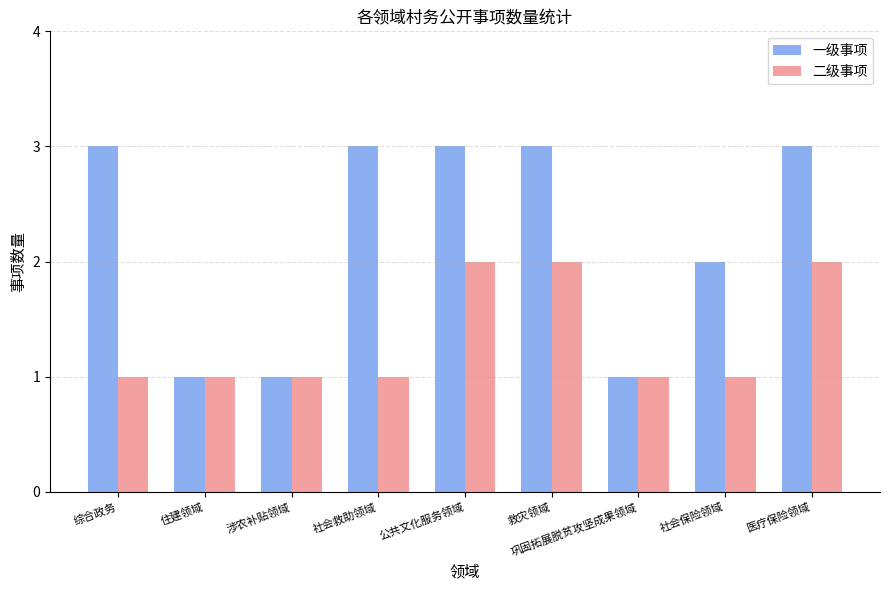

Which series has the widest spread of values?

一级事项